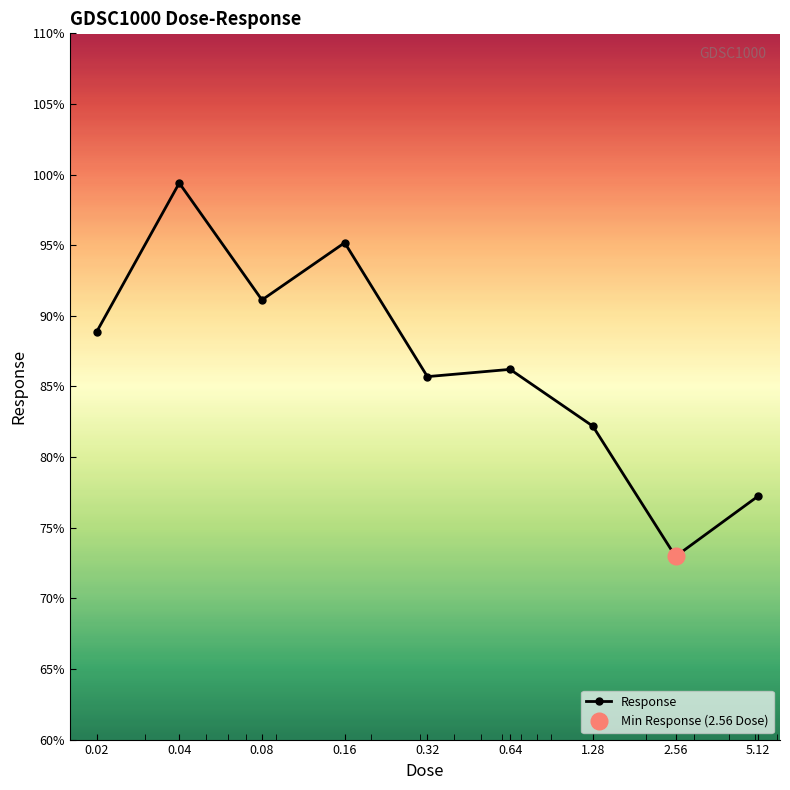

What is the ratio of the value at 0.32 to the value at 0.08?

0.9